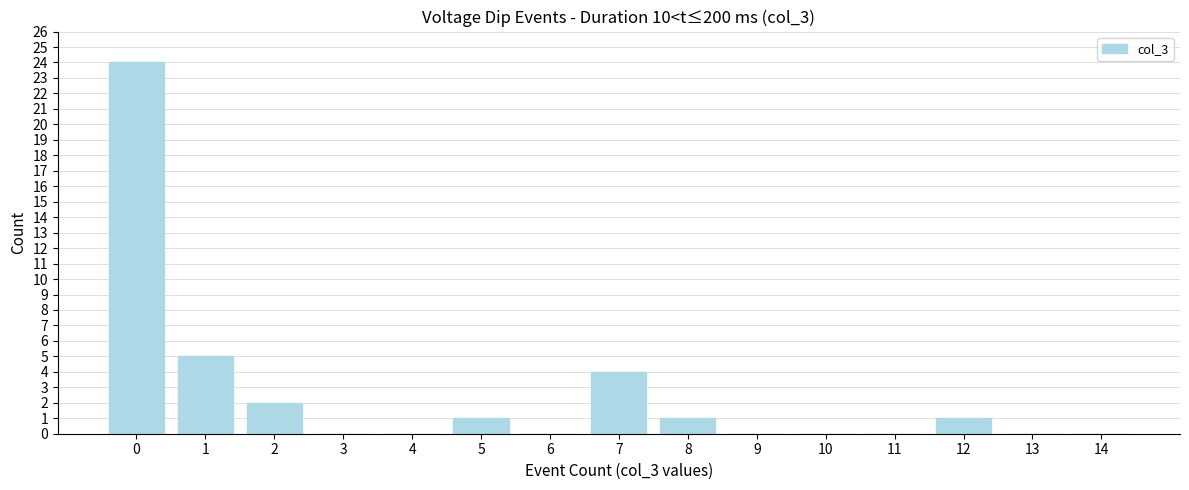

Reading left to right, list all the values displayed in this chart.

0=24	1=5	2=2	3=0	4=0	5=1	6=0	7=4	8=1	9=0	10=0	11=0	12=1	13=0	14=0